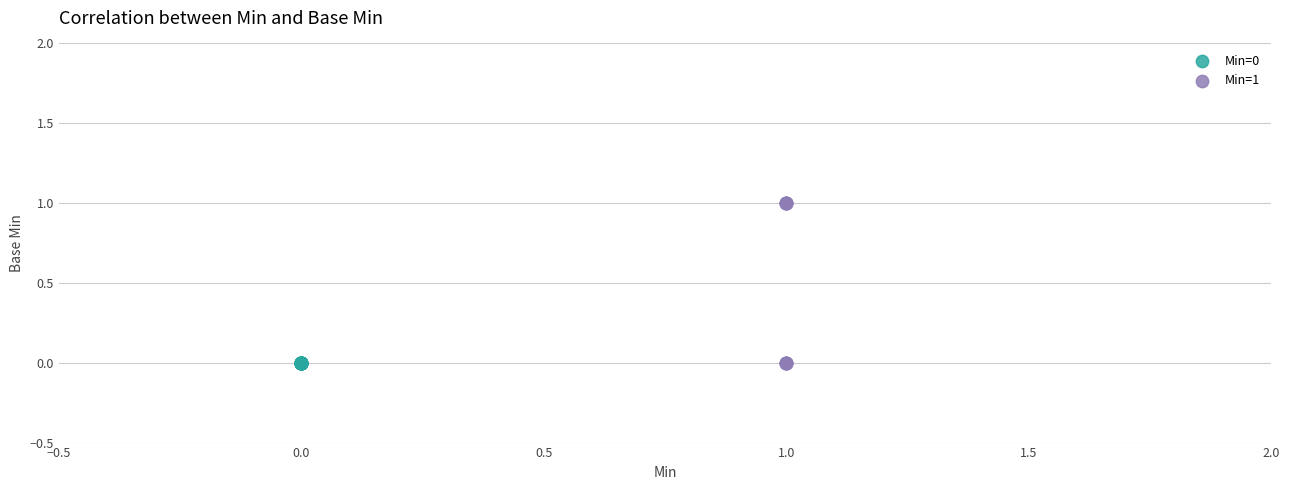

Which series contains the highest Y value?

Min=1